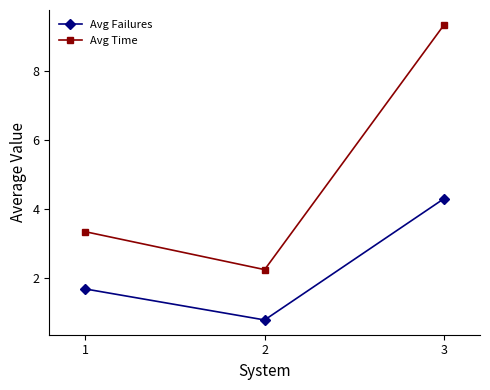

Rank the series at 1 from lowest to highest value.

Avg Failures, Avg Time